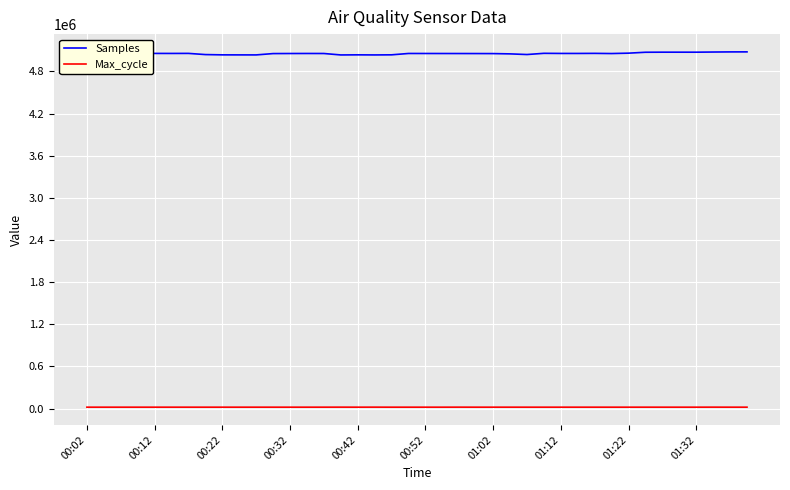

List the series in order of their peak value, highest first.

Samples, Max_cycle